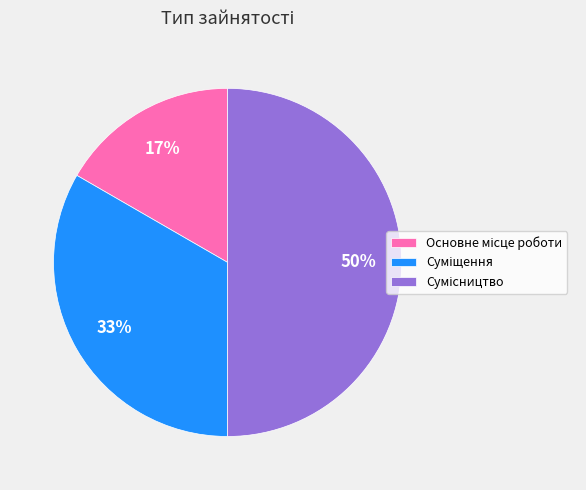

To the nearest percent, what is the difference between the largest and smallest slice percentages?

33%